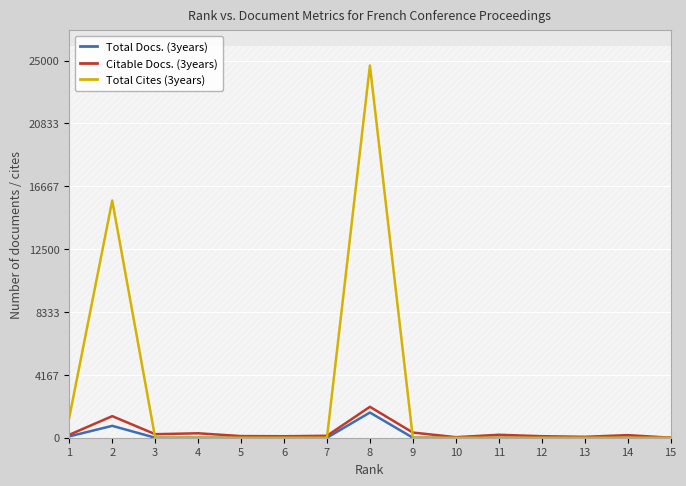

In Total Cites (3years), how many points are higher than both neighbors (excluding endpoints)?

2